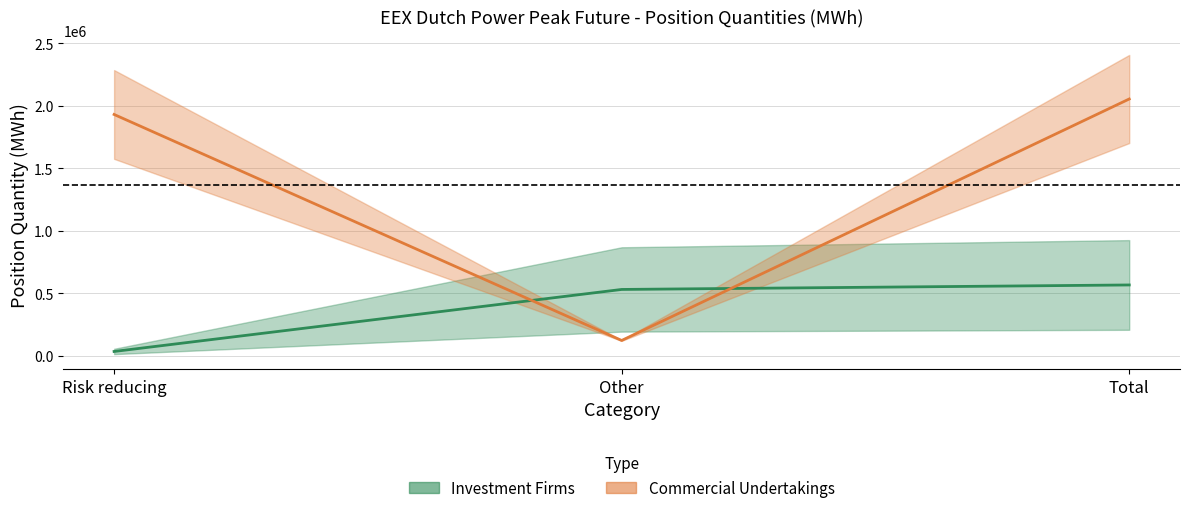

At which category does the chart reach its peak across all series?

Total